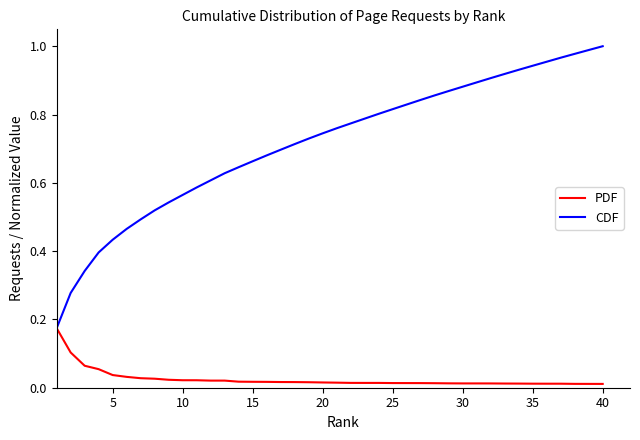

True or false: CDF has more than 1 points higher than both neighbors.

False